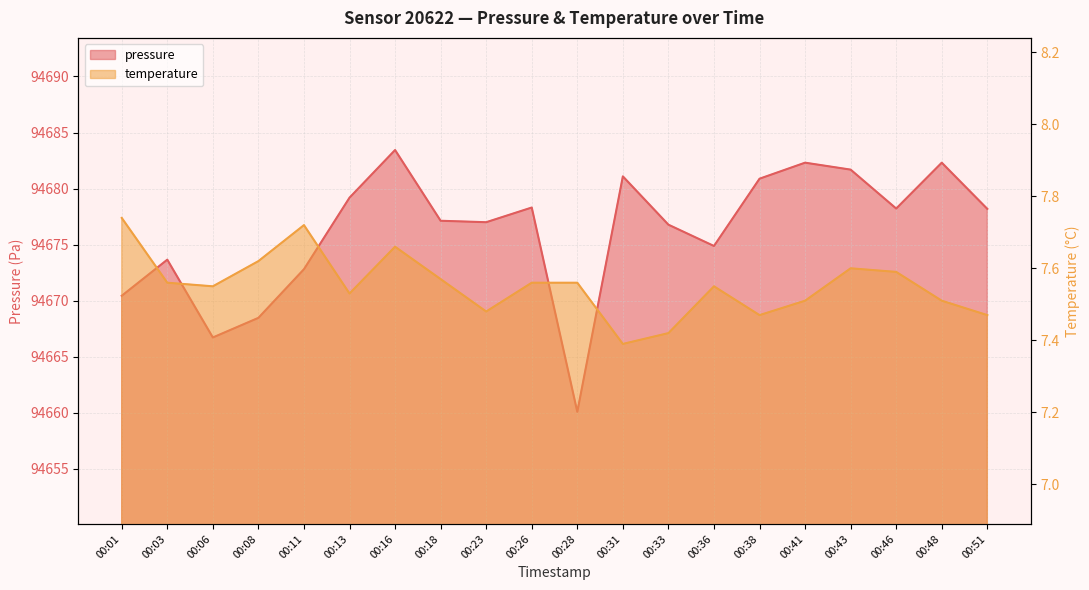

Reading left to right, list all the values displayed in this chart.

pressure: 00:01=94670.4	00:03=94673.7	00:06=94666.7	00:08=94668.5	00:11=94672.8	00:13=94679.2	00:16=94683.4	00:18=94677.1	00:23=94677.0	00:26=94678.3	00:28=94660.1	00:31=94681.1	00:33=94676.8	00:36=94674.9	00:38=94680.9	00:41=94682.3	00:43=94681.7	00:46=94678.2	00:48=94682.3	00:51=94678.2
temperature: 00:01=7.7	00:03=7.6	00:06=7.5	00:08=7.6	00:11=7.7	00:13=7.5	00:16=7.7	00:18=7.6	00:23=7.5	00:26=7.6	00:28=7.6	00:31=7.4	00:33=7.4	00:36=7.5	00:38=7.5	00:41=7.5	00:43=7.6	00:46=7.6	00:48=7.5	00:51=7.5